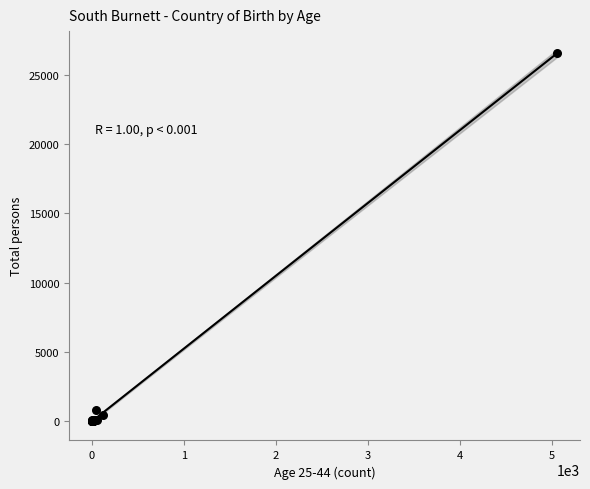

What Y value in the scatter plot is closest to 13269?

834